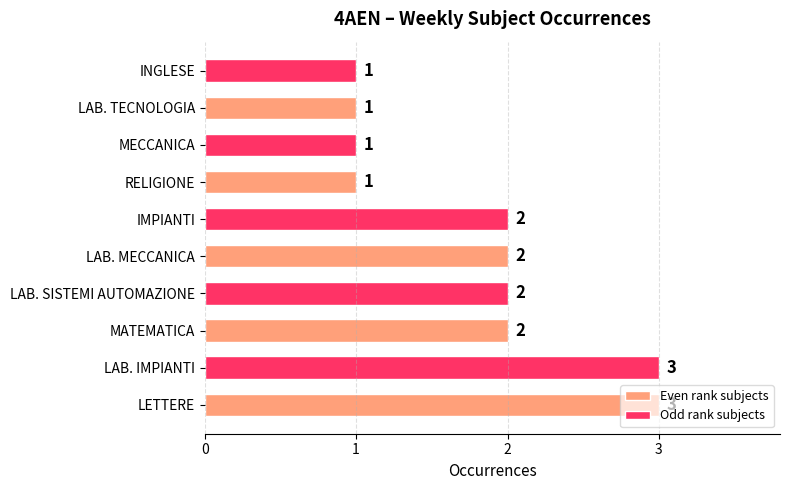

How many values are between 1 and 2?

8